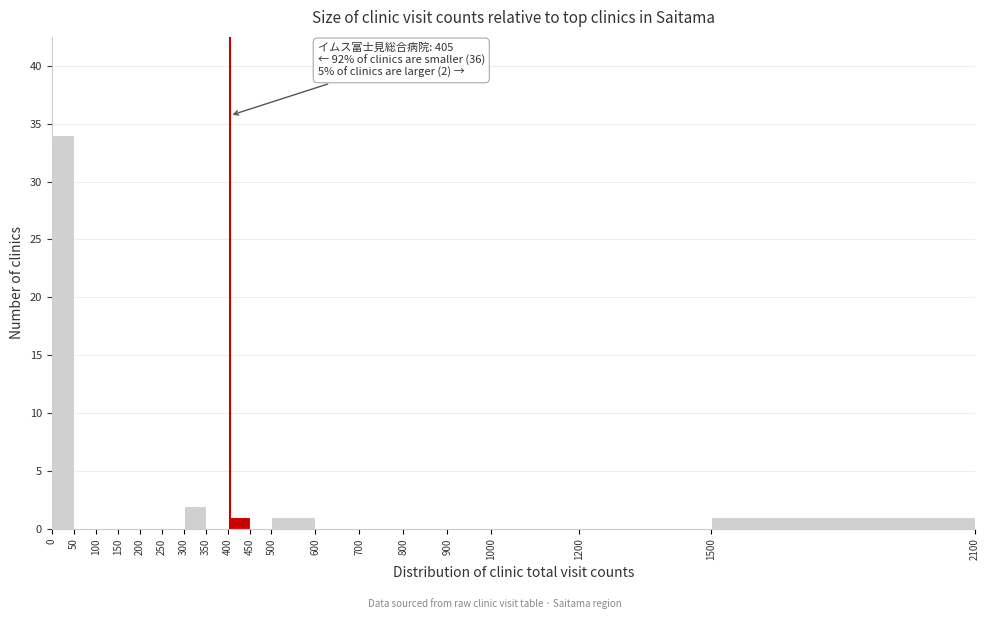

Which range on the x-axis has the tallest bar?

0 to 50